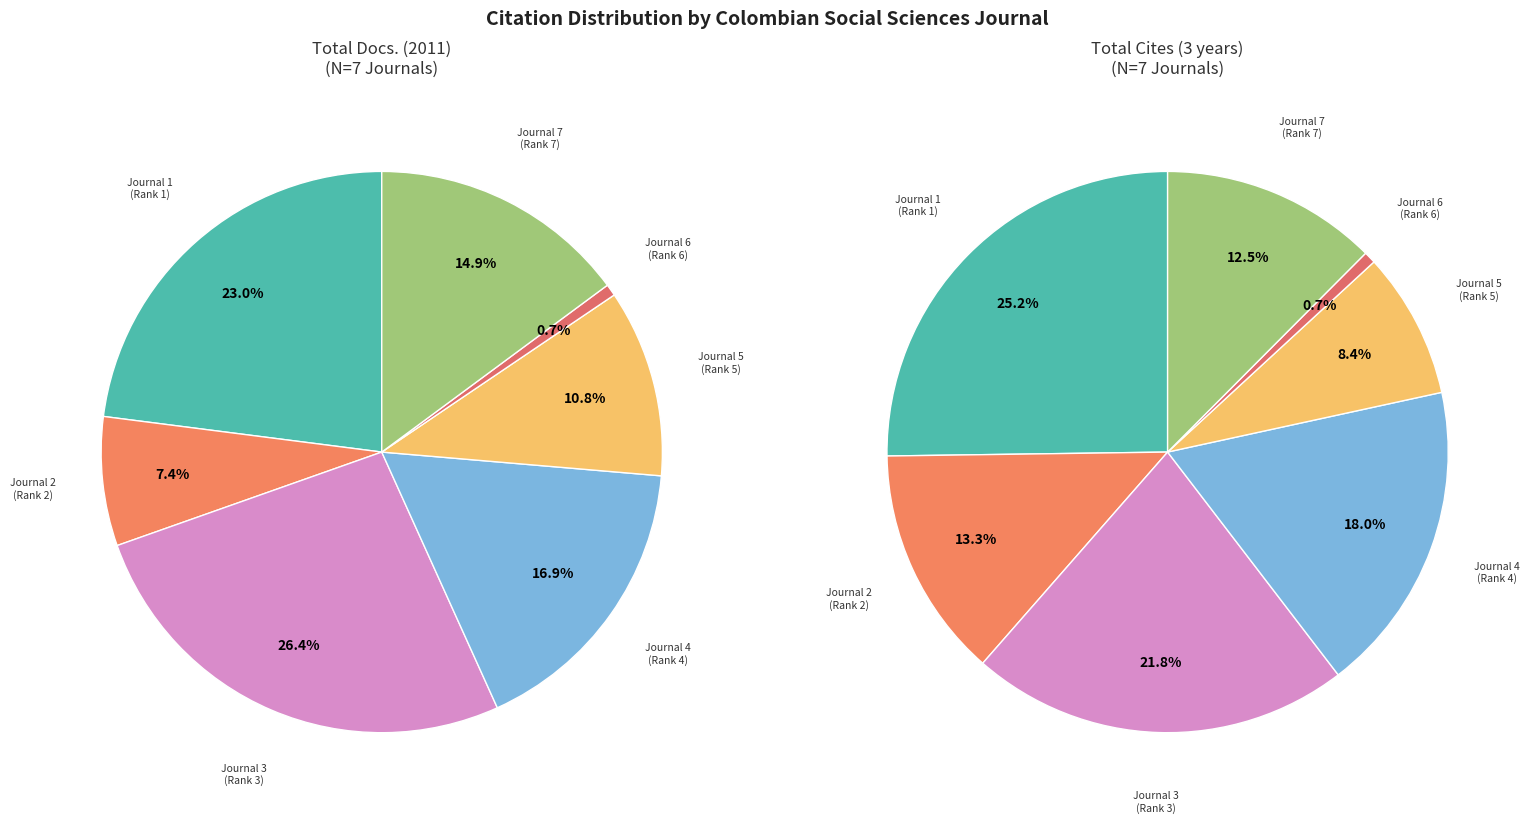

The Historia Critica slice represents 18% of the pie. True or false?

True